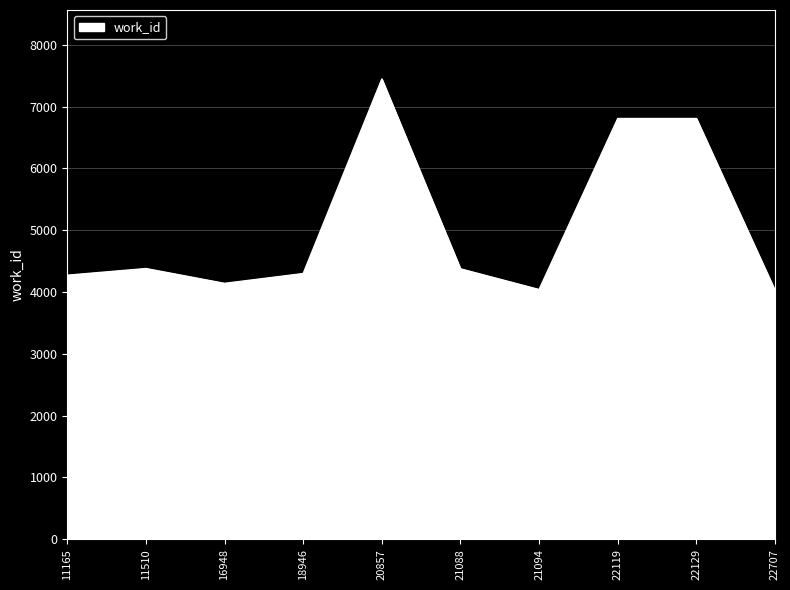

What is the approximate value at 22119, to the nearest 100?

6800